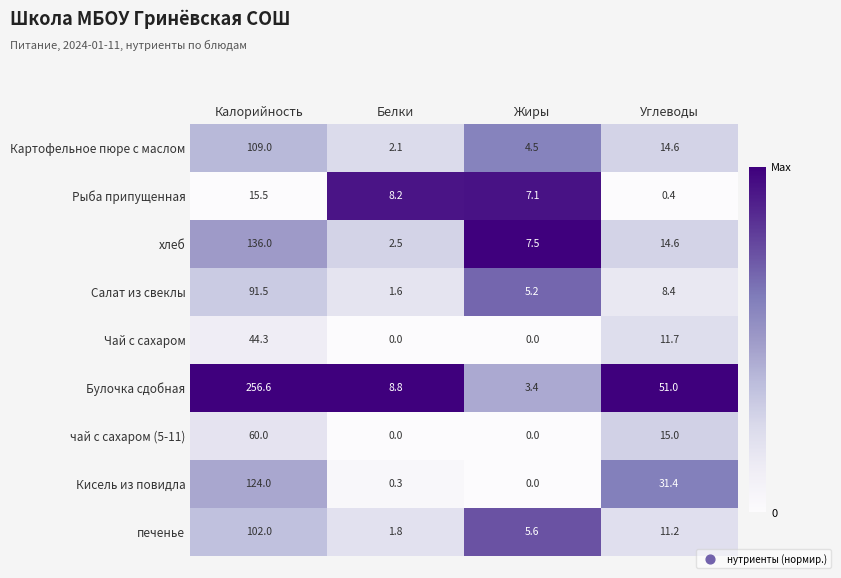

What value does the Рыба припущенная series have at Белки?

8.2